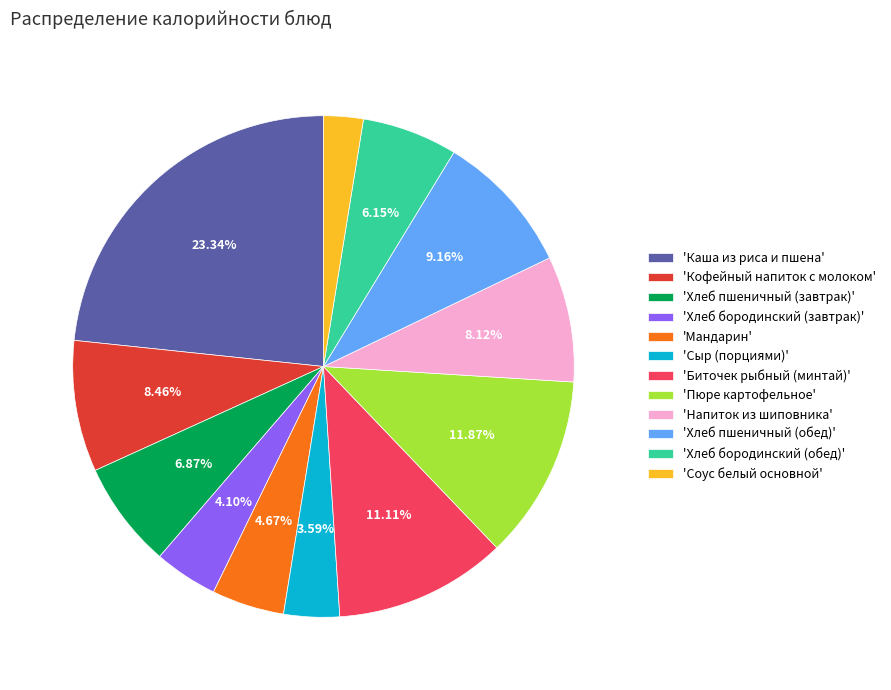

Combined, do 'Напиток из шиповника' and 'Каша из риса и пшена' account for over 50%?

No